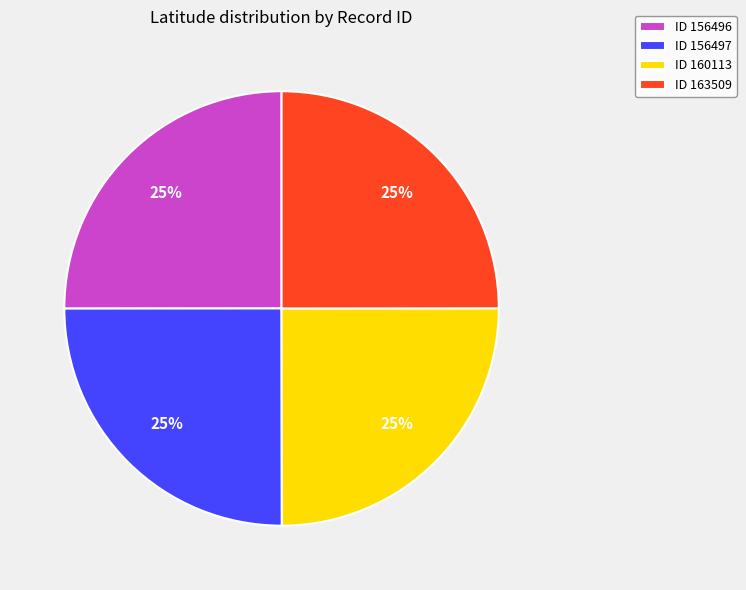

To the nearest percent, what percentage of the pie is ID 163509?

25%